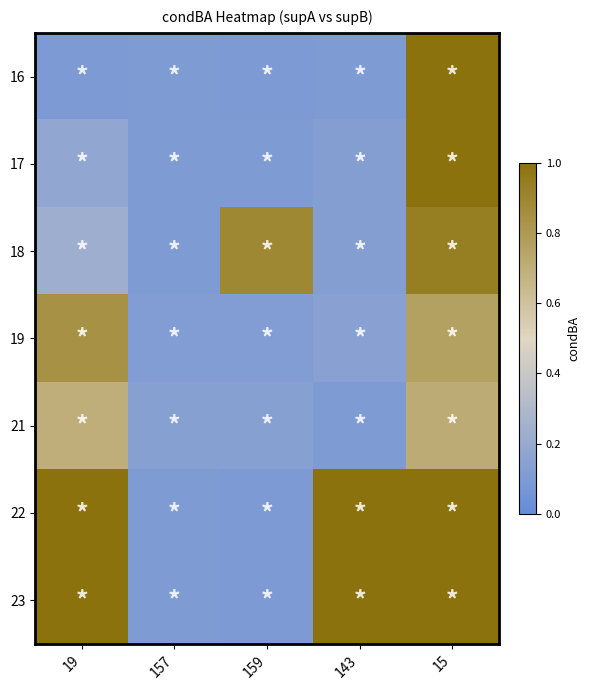

What is the spread (max minus min) of values at 19?

0.9